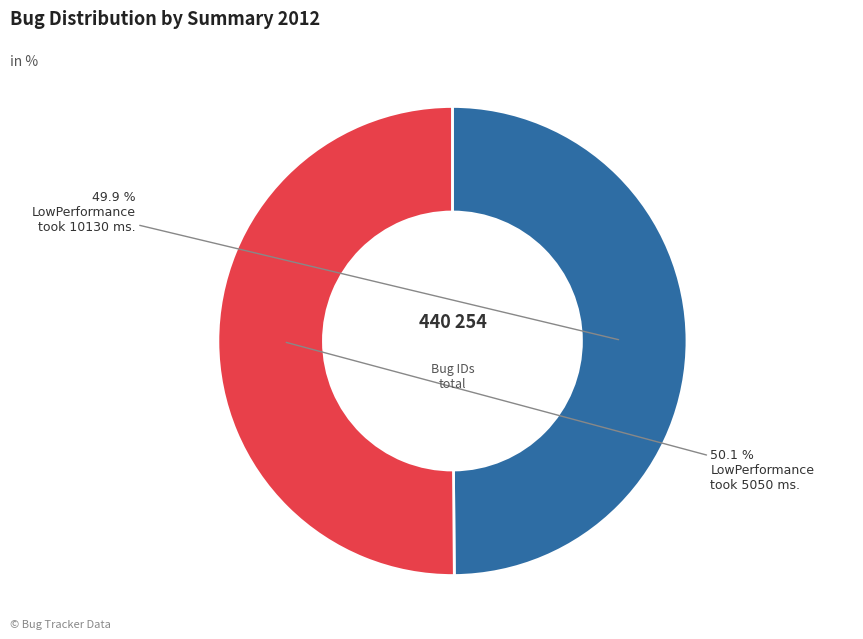

To the nearest percent, what is the average slice percentage?

50%